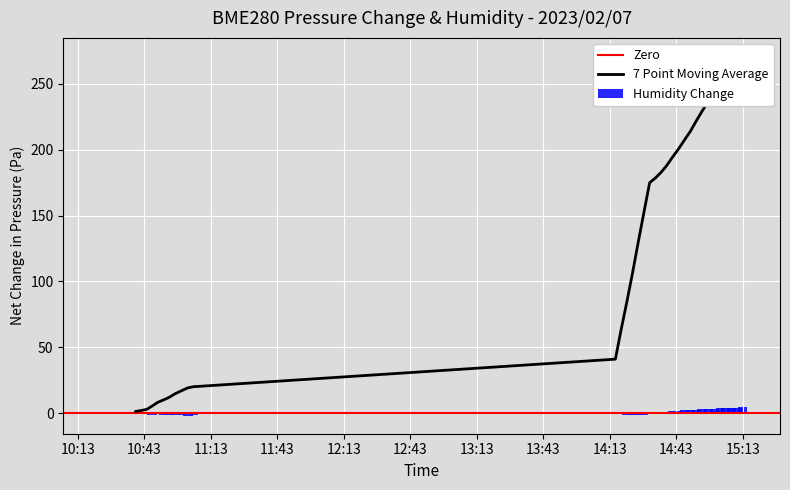

How many values are below 0?

17